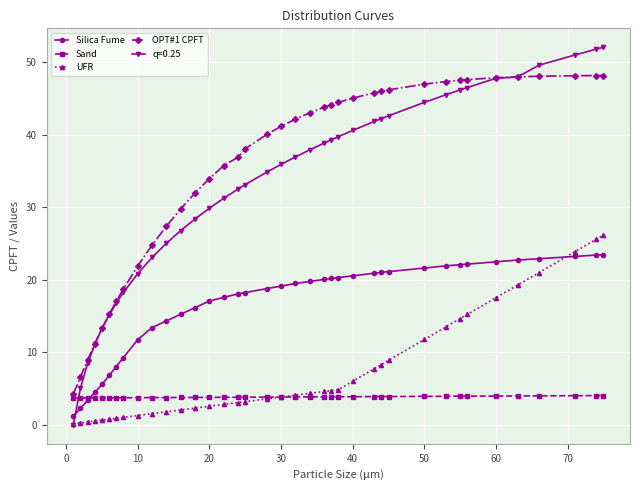

What is the smallest value displayed?

0.0